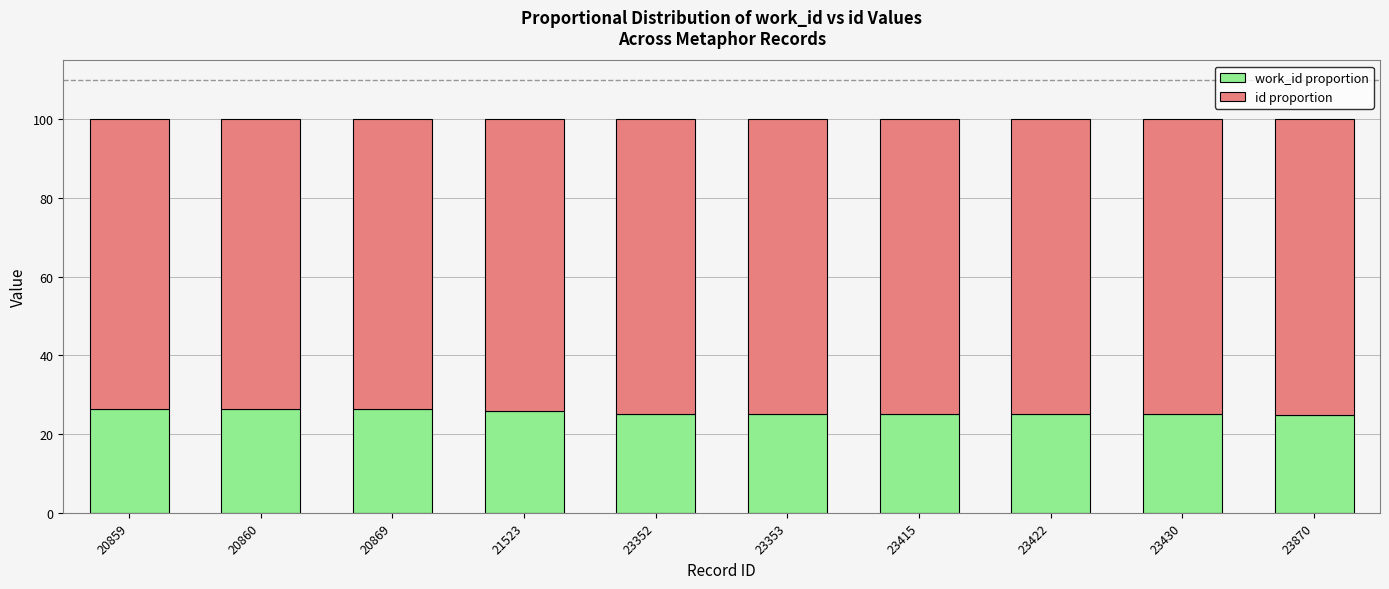

What is the total value across all series at 23422?

100.0